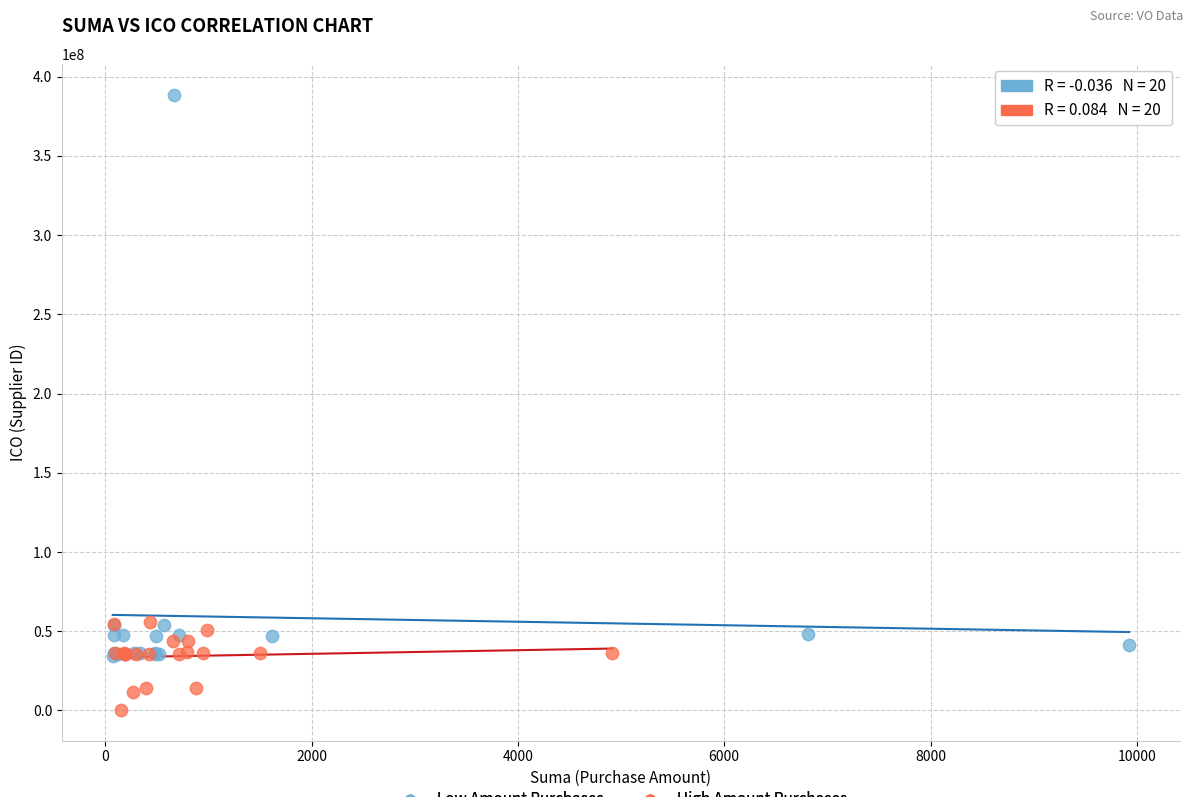

What are all the series names shown in the legend?

Low Amount Purchases, High Amount Purchases